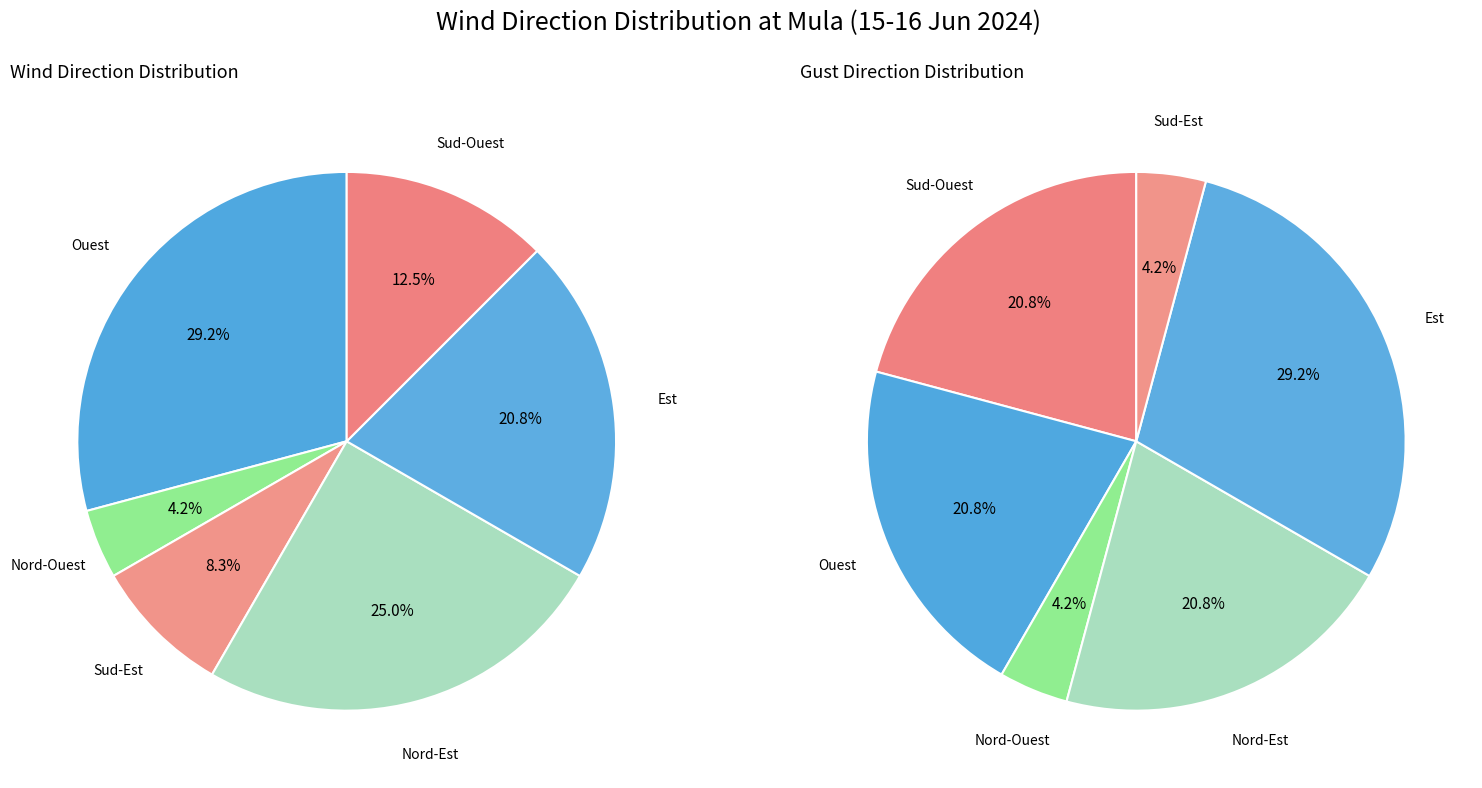

Between Sud-Est and Nord-Est, which is larger?

Nord-Est